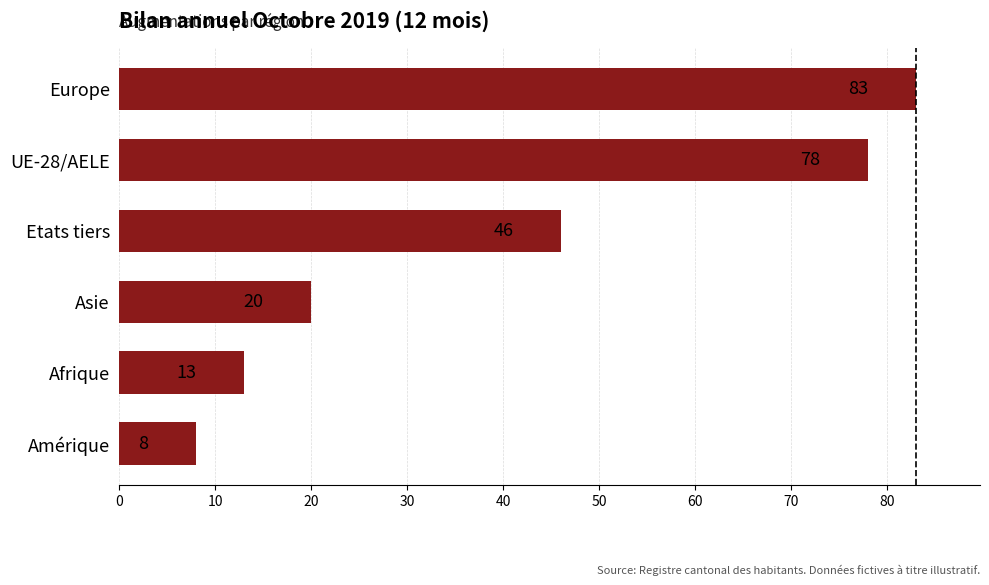

What is the difference between the second highest and second lowest values?

65